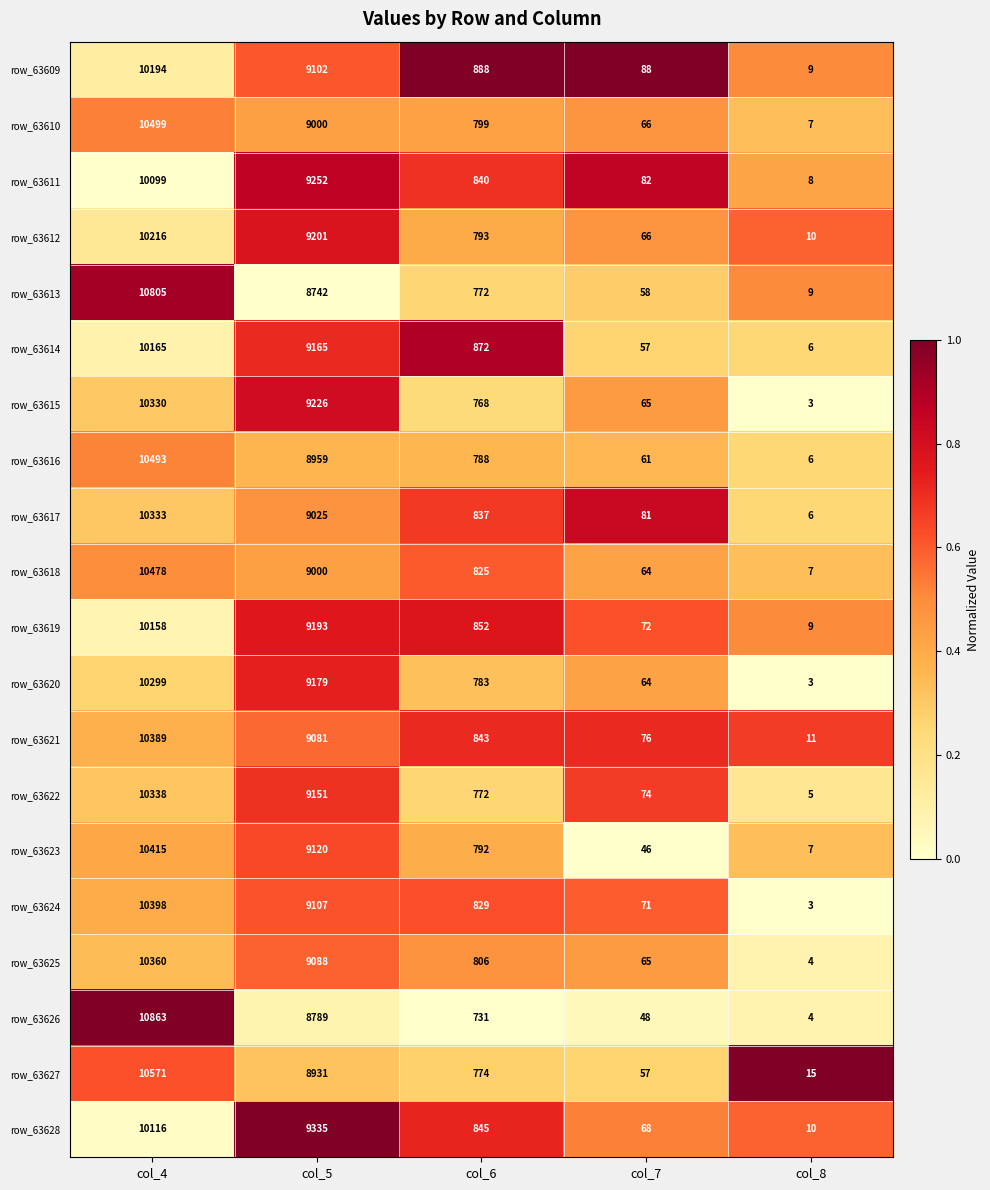

List the series in order of their peak value, highest first.

row_63626, row_63613, row_63627, row_63610, row_63616, row_63618, row_63623, row_63624, row_63621, row_63625, row_63622, row_63617, row_63615, row_63620, row_63612, row_63609, row_63614, row_63619, row_63628, row_63611